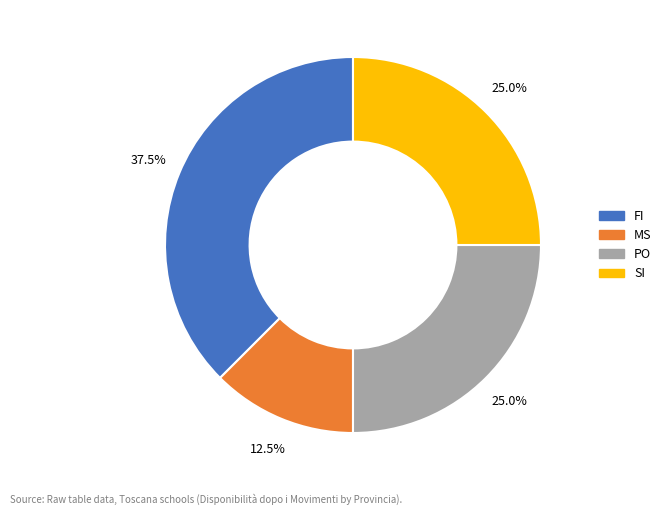

Is there a majority slice in this chart?

No